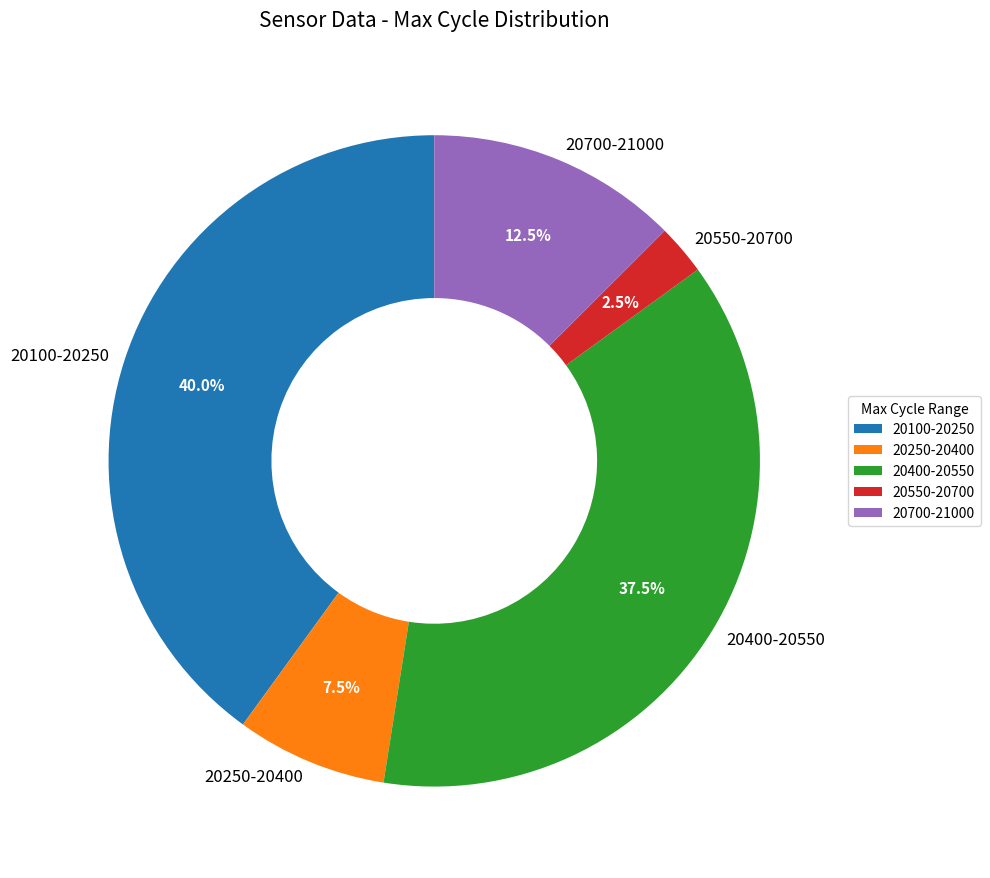

How many segments does this pie chart have?

5